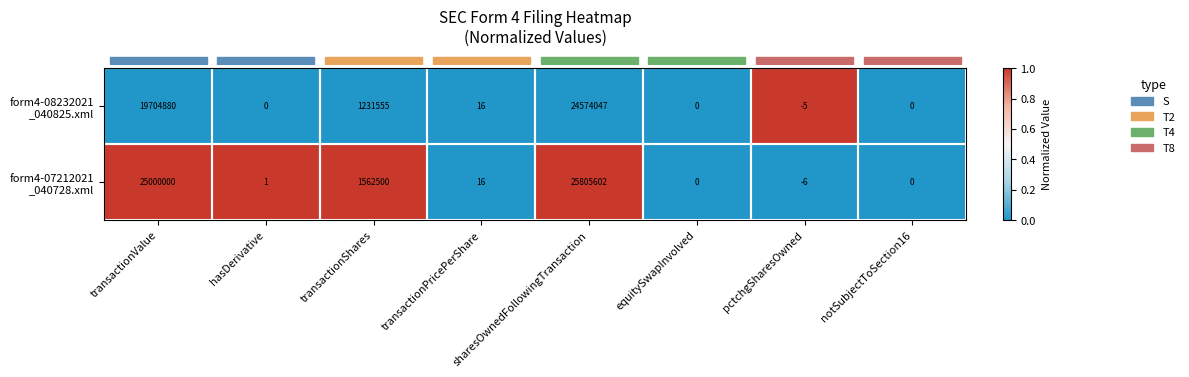

At which category is the sum across all series the highest?

sharesOwnedFollowingTransaction